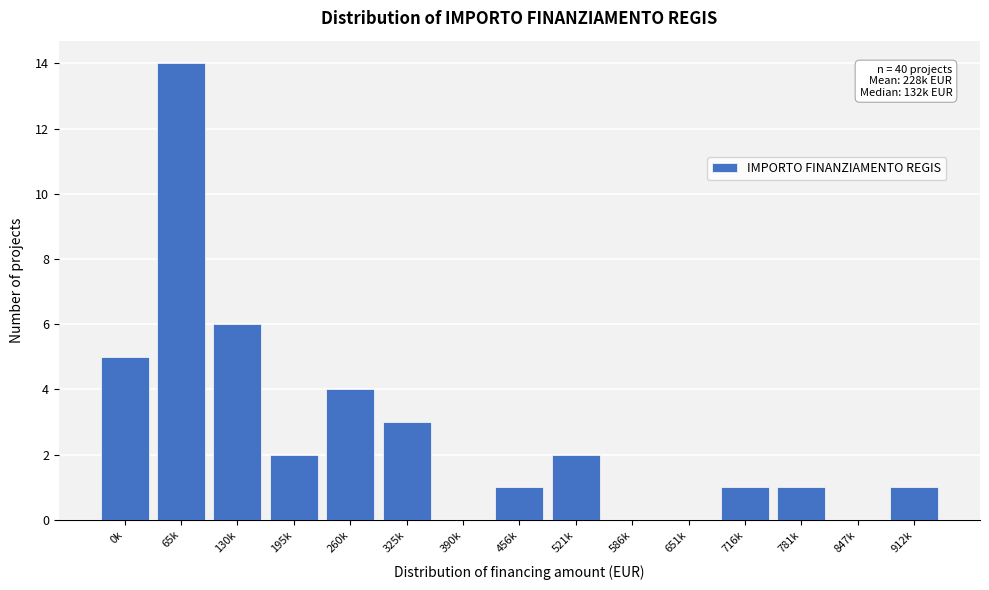

Reading left to right, what are all the values shown in this chart?

0k=5	65k=14	130k=6	195k=2	260k=4	325k=3	390k=0	456k=1	521k=2	586k=0	651k=0	716k=1	781k=1	847k=0	912k=1